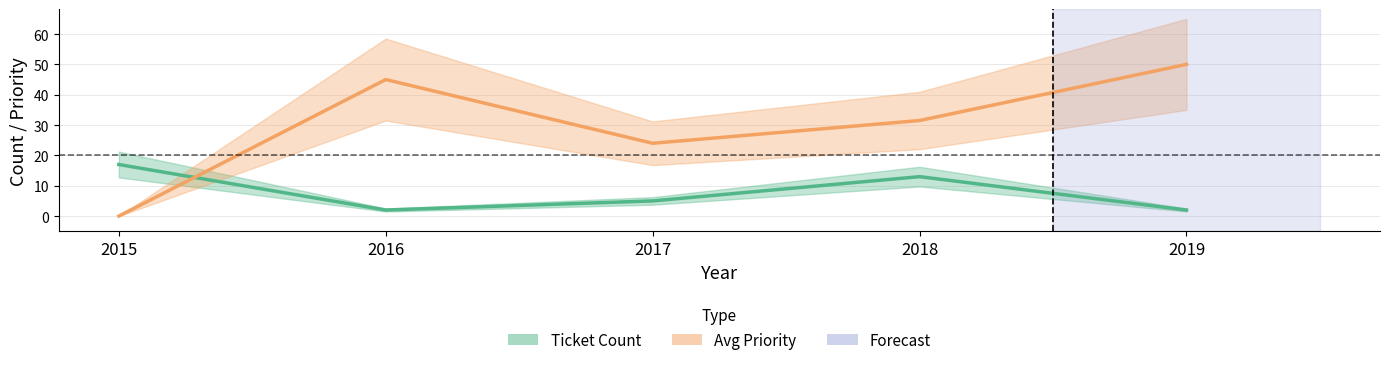

Which series has the largest total across all categories?

Avg Priority